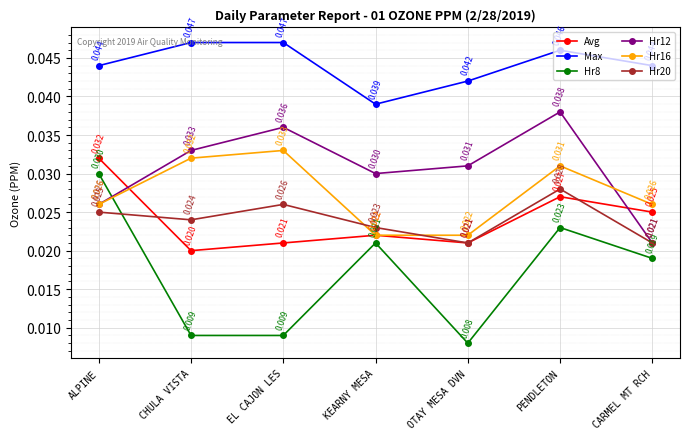

Which series has the largest total across all categories?

Max